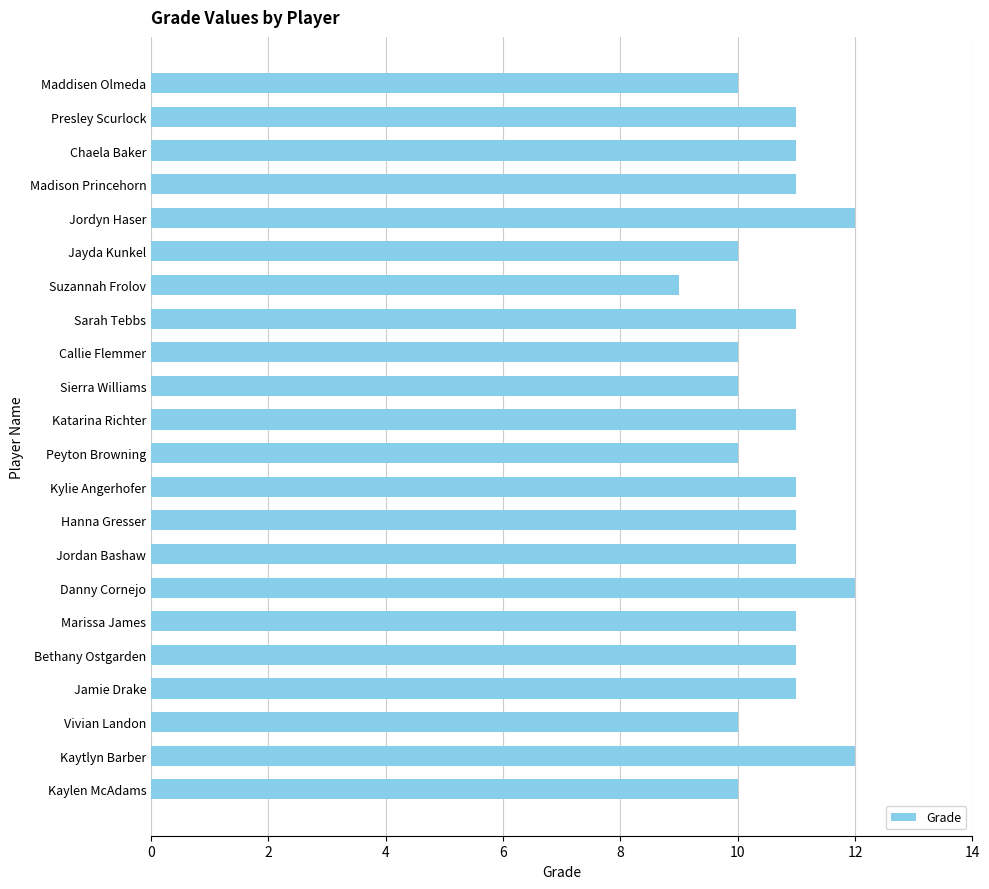

Are the bars horizontal?

Yes